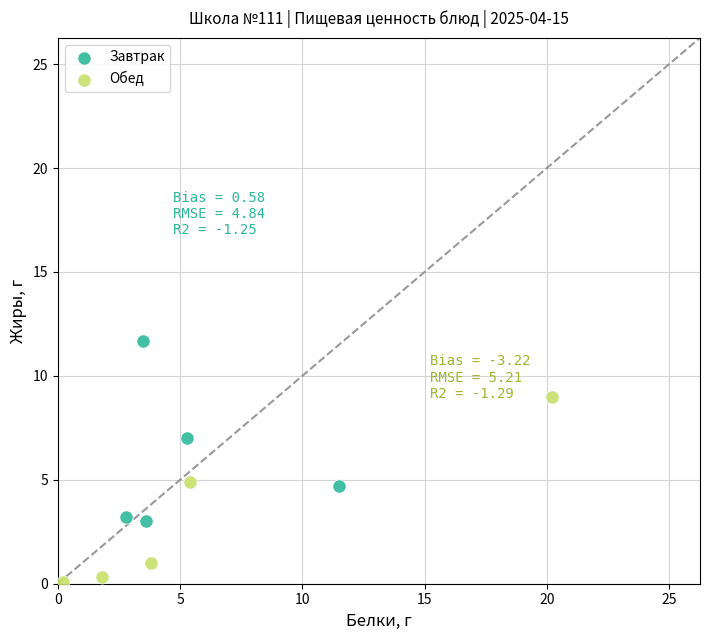

Which series reaches the minimum Y coordinate?

Обед